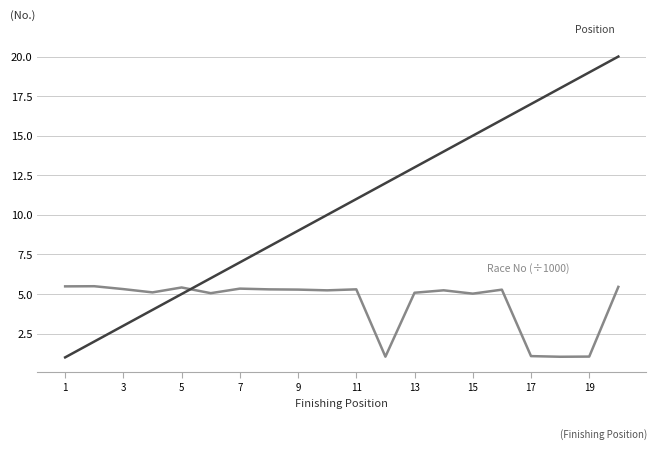

What is the minimum value shown in the chart?

1.0